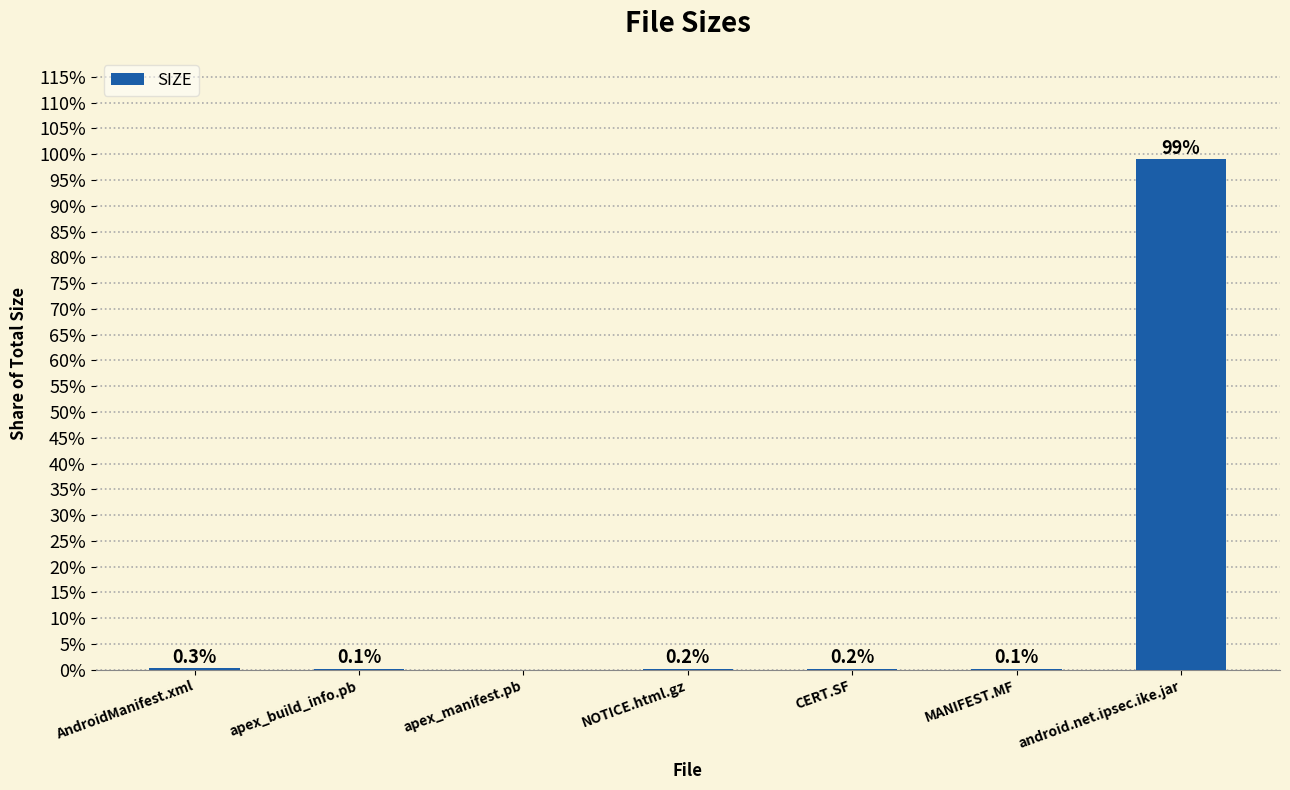

How many distinct data groups are displayed?

1